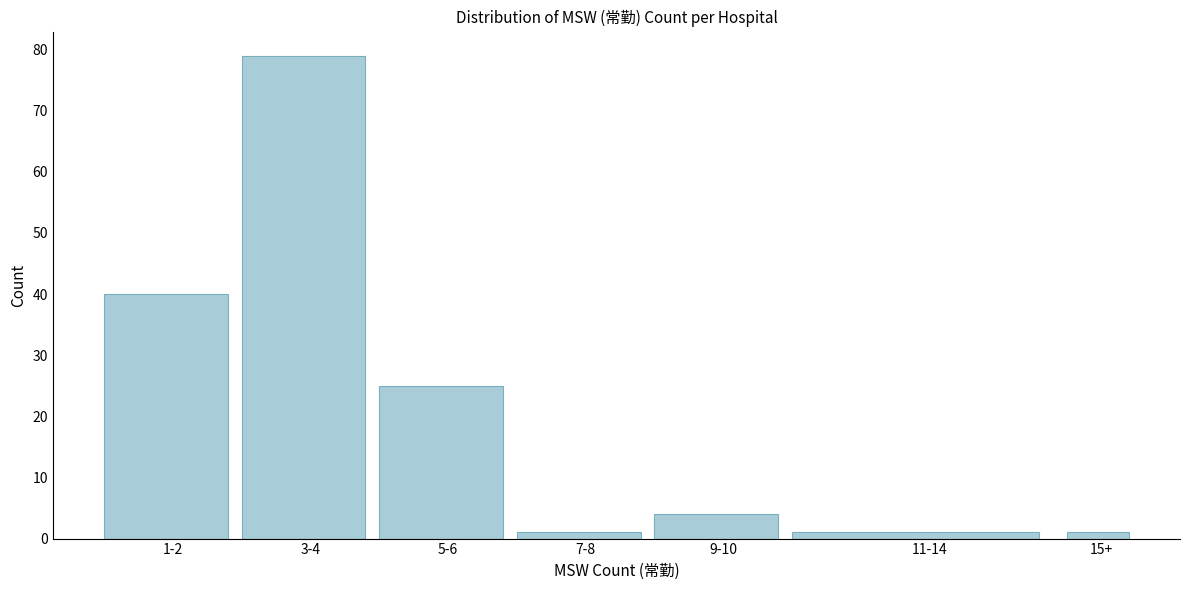

Reading left to right, list all the values displayed in this chart.

1-2=40	3-4=79	5-6=25	7-8=1	9-10=4	11-14=1	15+=1